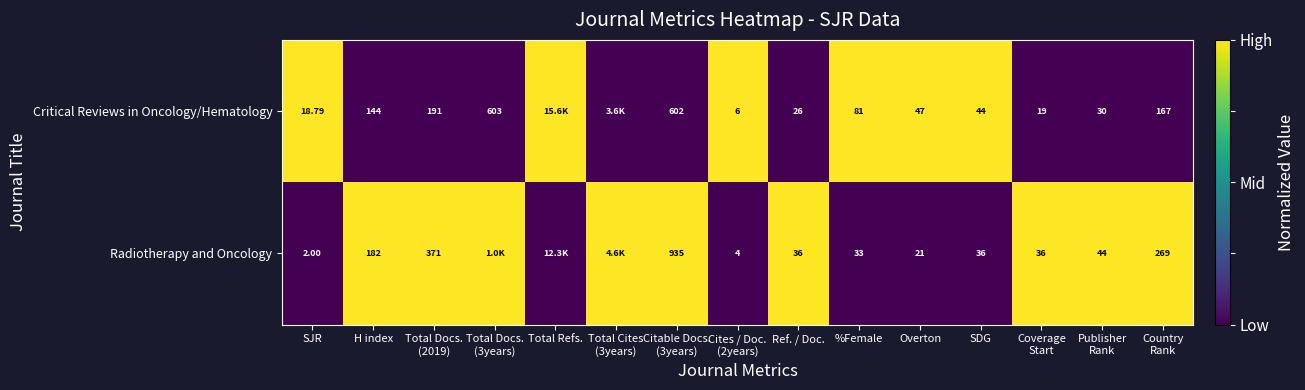

Count the number of categories in the chart.

15